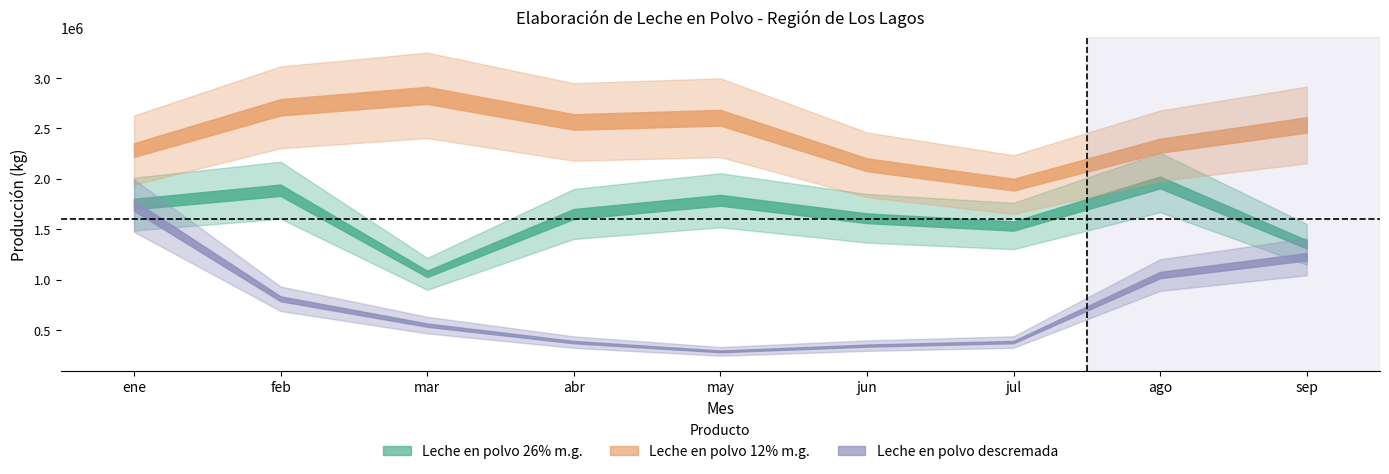

What is the difference between the maximum and minimum values in the Leche en polvo 26% m.g. series?

906915